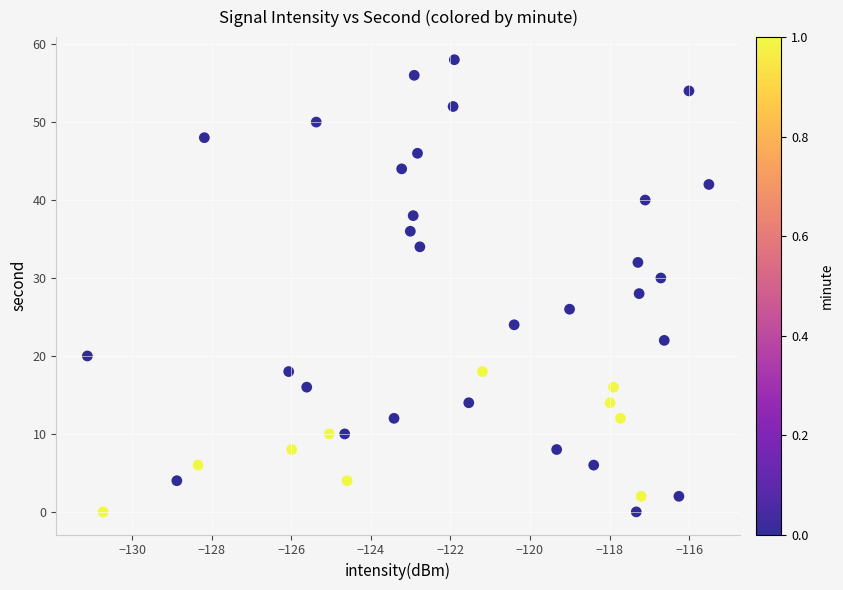

What is the range of Y values (max minus min)?

58